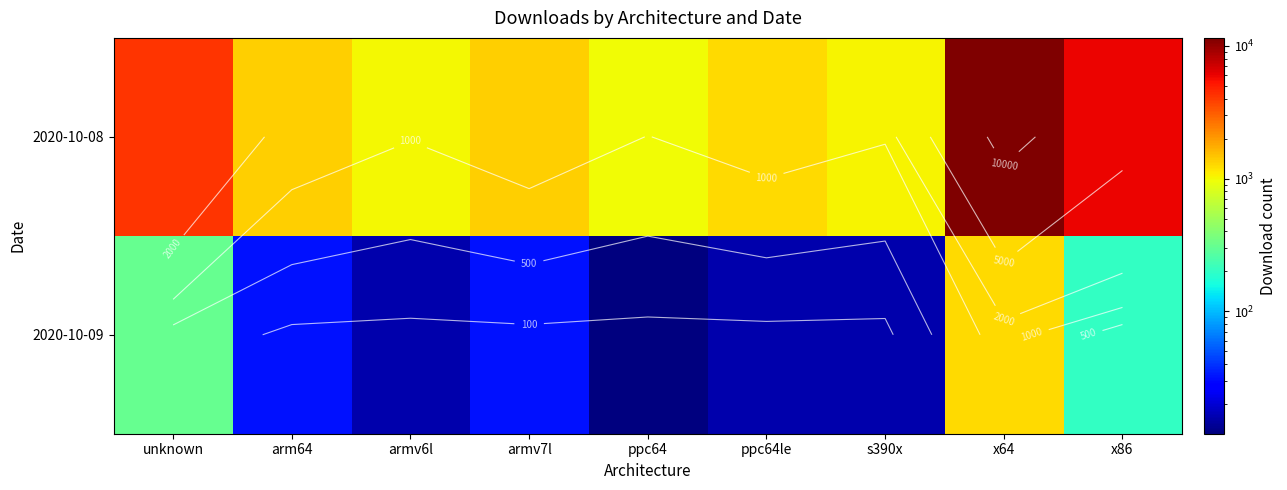

What is the difference between the 2020-10-09 values at x86 and armv7l?

169